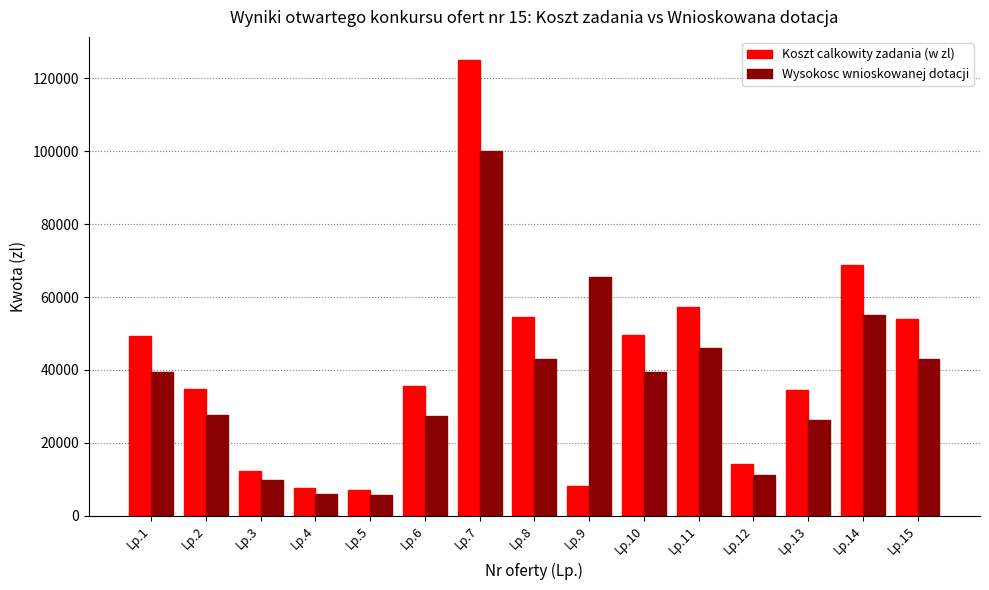

What is the average value of the Koszt calkowity zadania (w zl) series?

40861.8